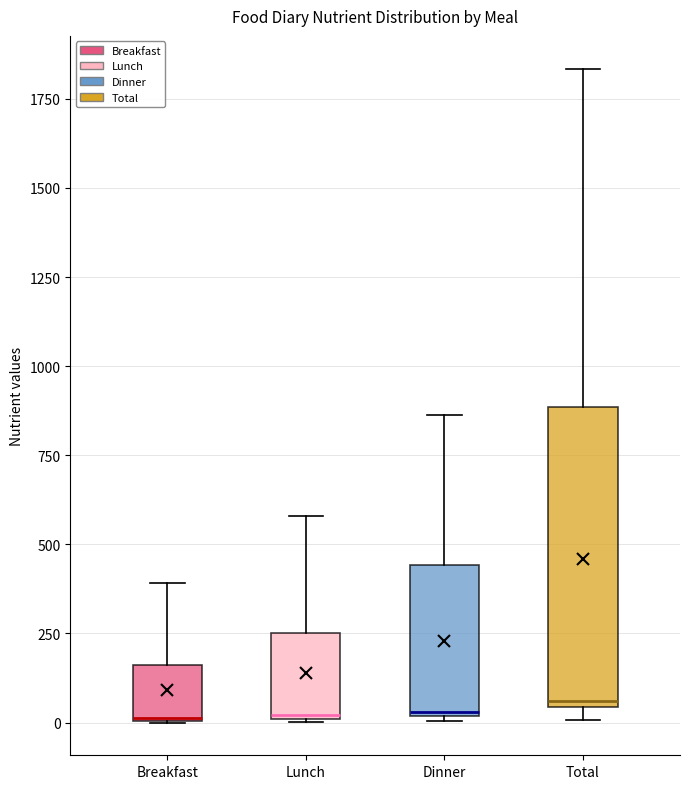

Where is the upper edge of the box for Dinner on the y-axis? The values are not printed on the chart, so give them approximately, as read against the axis.

450